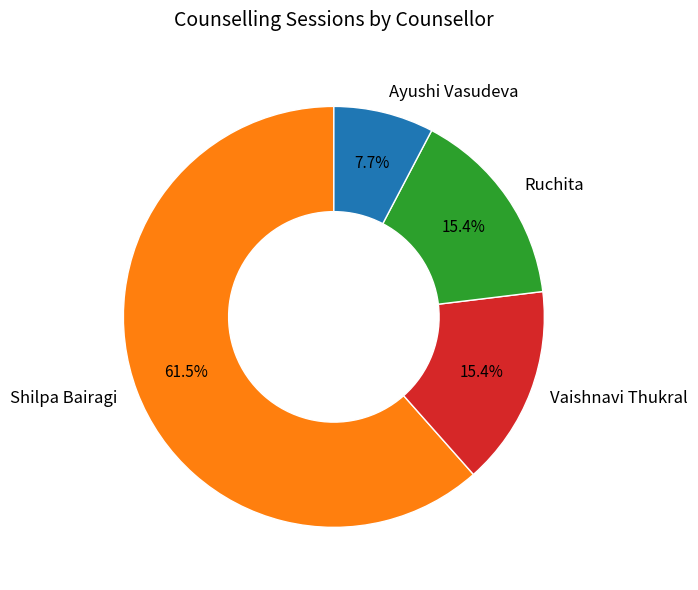

To the nearest percent, what percentage of the pie is Ayushi Vasudeva?

8%